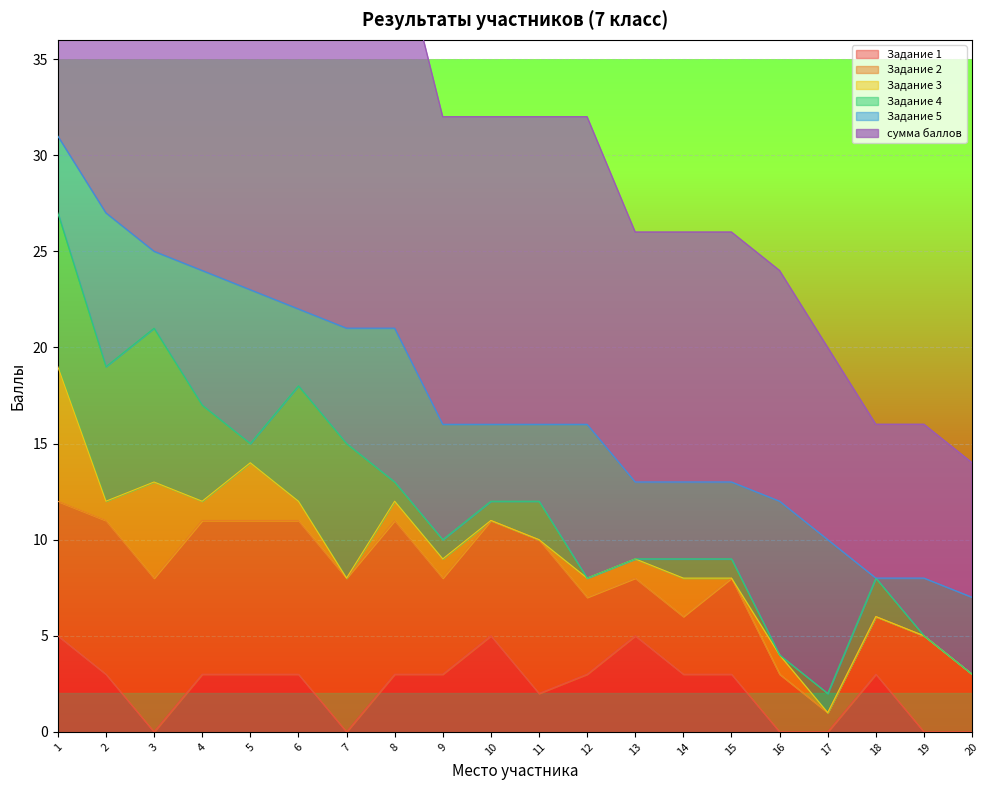

Is the value of Задание 1 at 9 greater than the value of сумма баллов at 10?

No